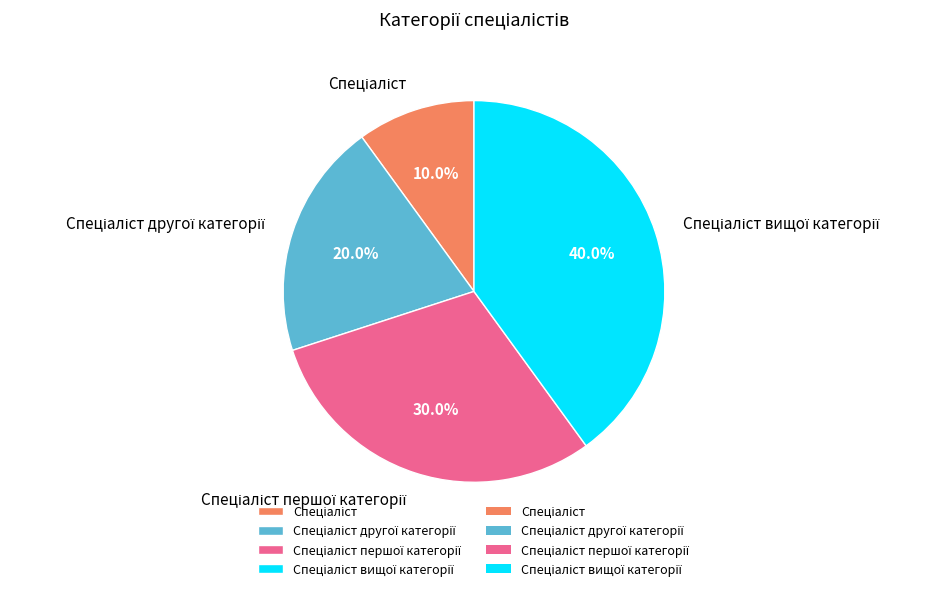

Is there a majority slice in this chart?

No